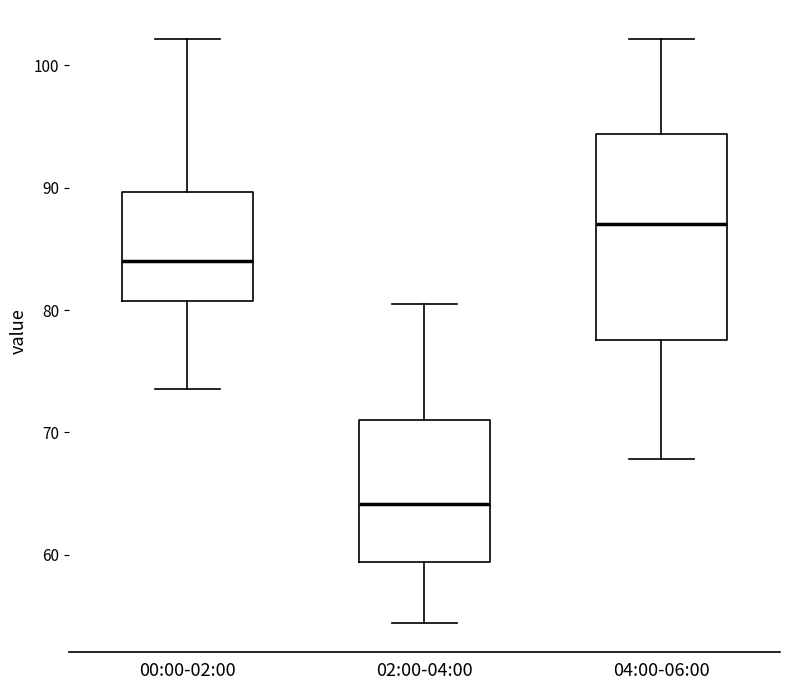

Reading left to right, read every box against the y-axis: the position of its median line, the range the box covers, and the ends of its whiskers. The values are not printed on the chart, so give them approximately, as read against the axis.

00:00-02:00: median 84, box 81 to 90, whiskers 74 to 102
02:00-04:00: median 64, box 59 to 71, whiskers 54 to 80
04:00-06:00: median 87, box 78 to 94, whiskers 68 to 102